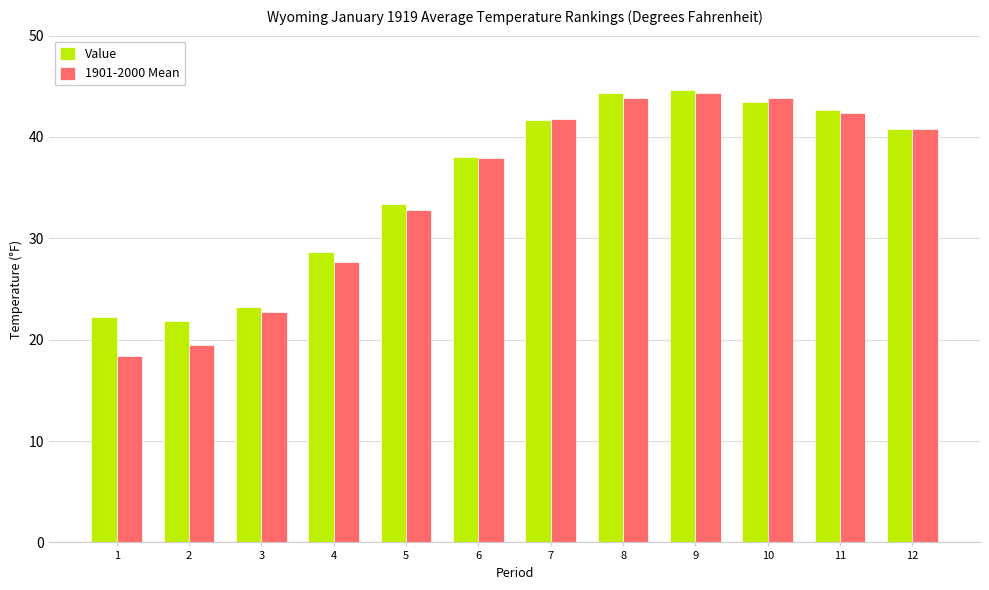

Read the 1901-2000 Mean value at 5.

32.8